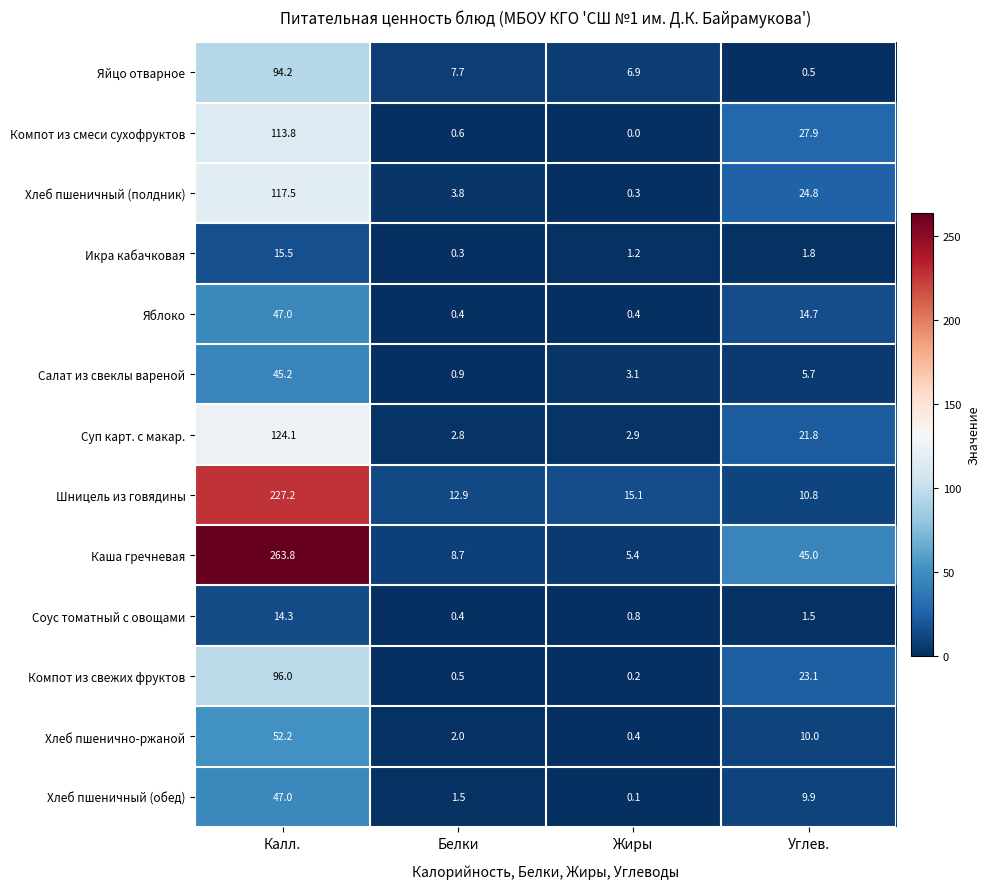

Rank the series at Углев. from lowest to highest value.

Яйцо отварное, Соус томатный с овощами, Икра кабачковая, Салат из свеклы вареной, Хлеб пшеничный (обед), Хлеб пшенично-ржаной, Шницель из говядины, Яблоко, Суп карт. с макар., Компот из свежих фруктов, Хлеб пшеничный (полдник), Компот из смеси сухофруктов, Каша гречневая